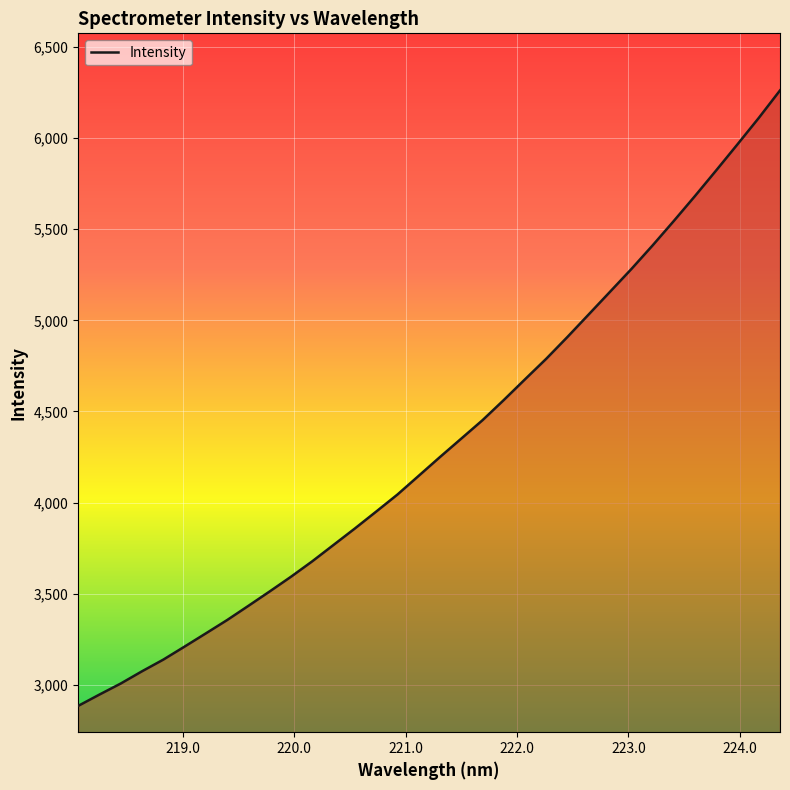

What is the minimum value shown in the chart?

2885.2